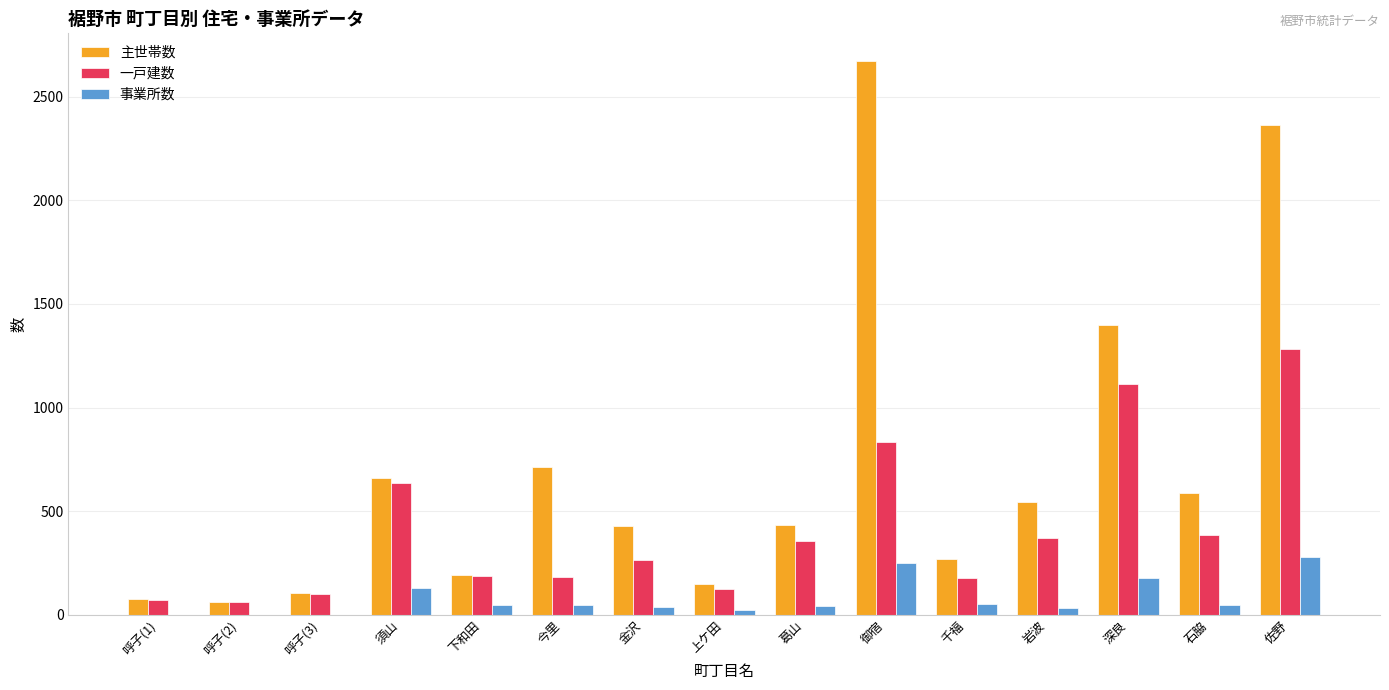

The value of 主世帯数 at 深良 is 1397. True or false?

True